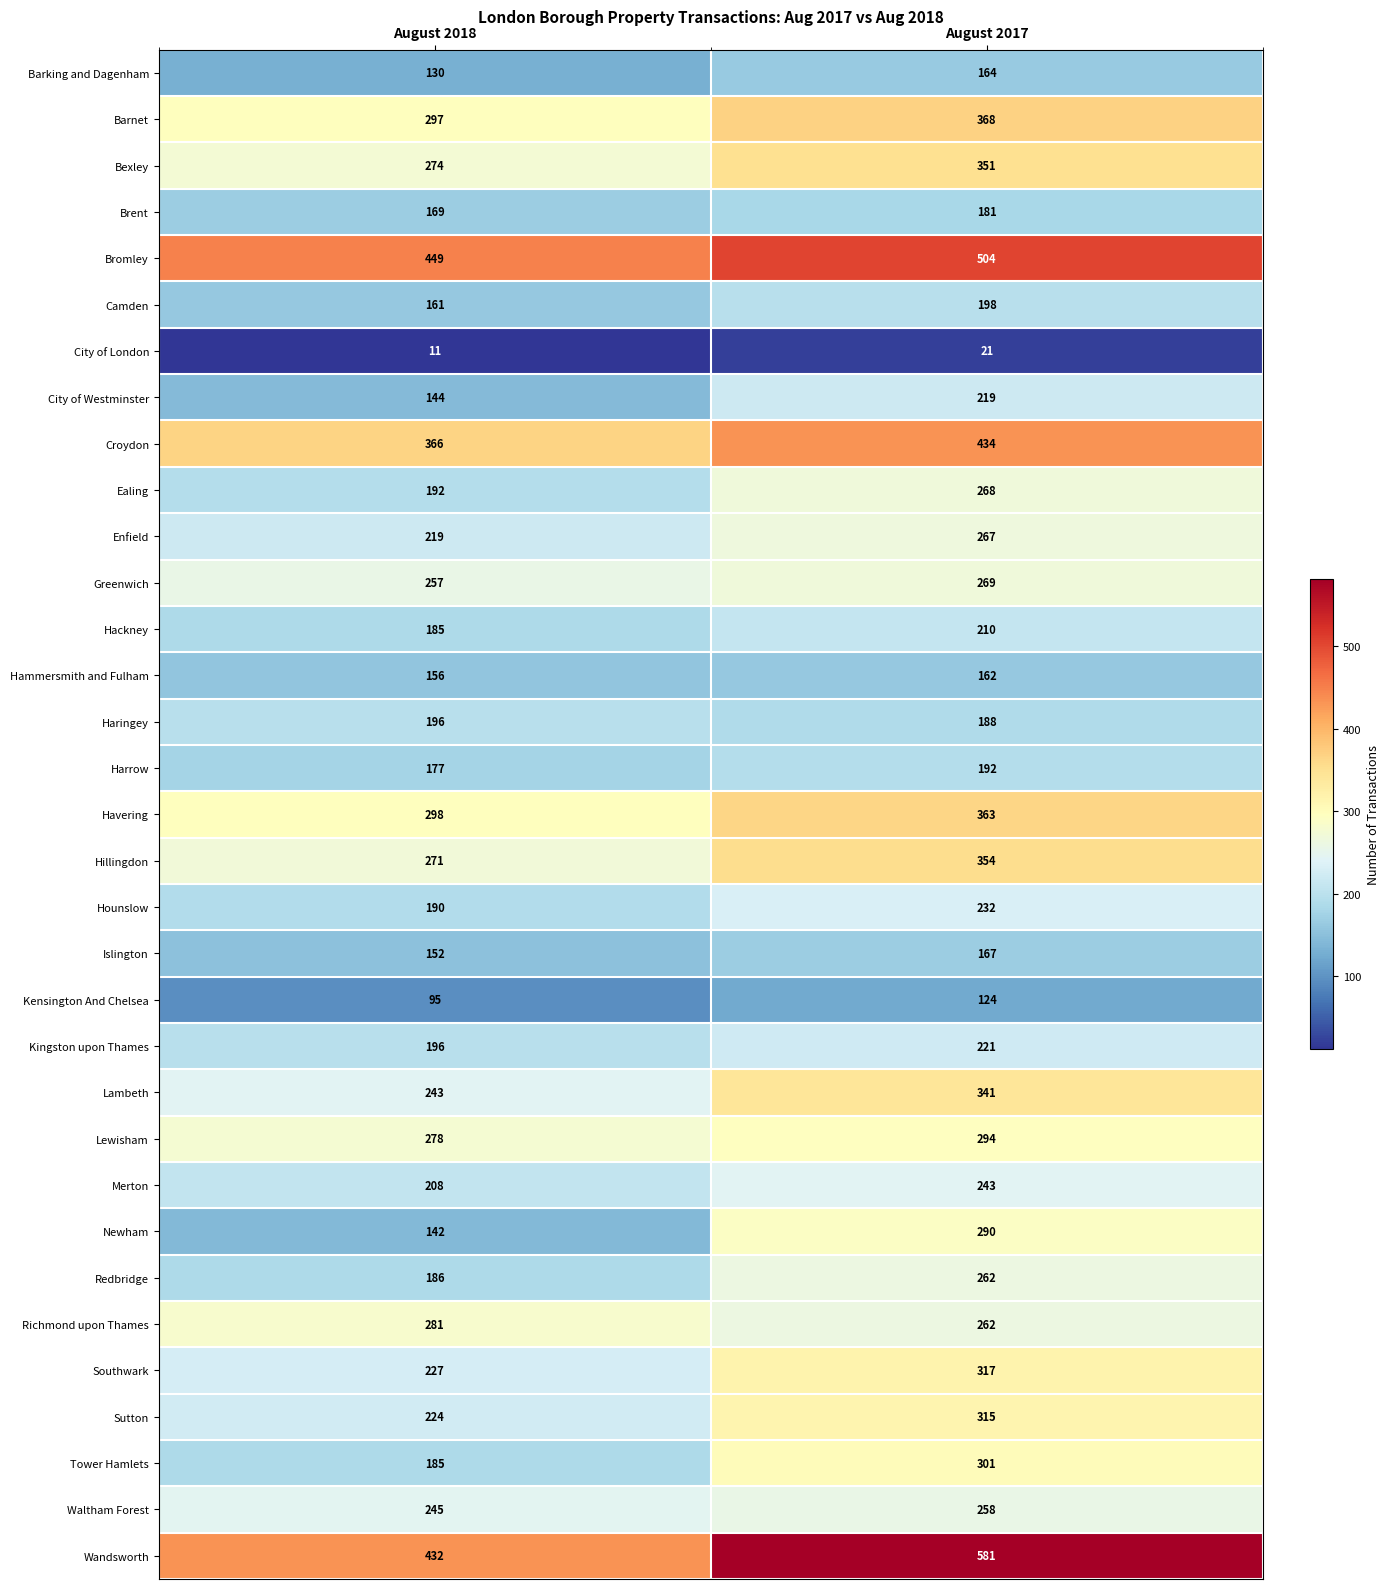

Which series changed the most between August 2018 and August 2017?

Wandsworth